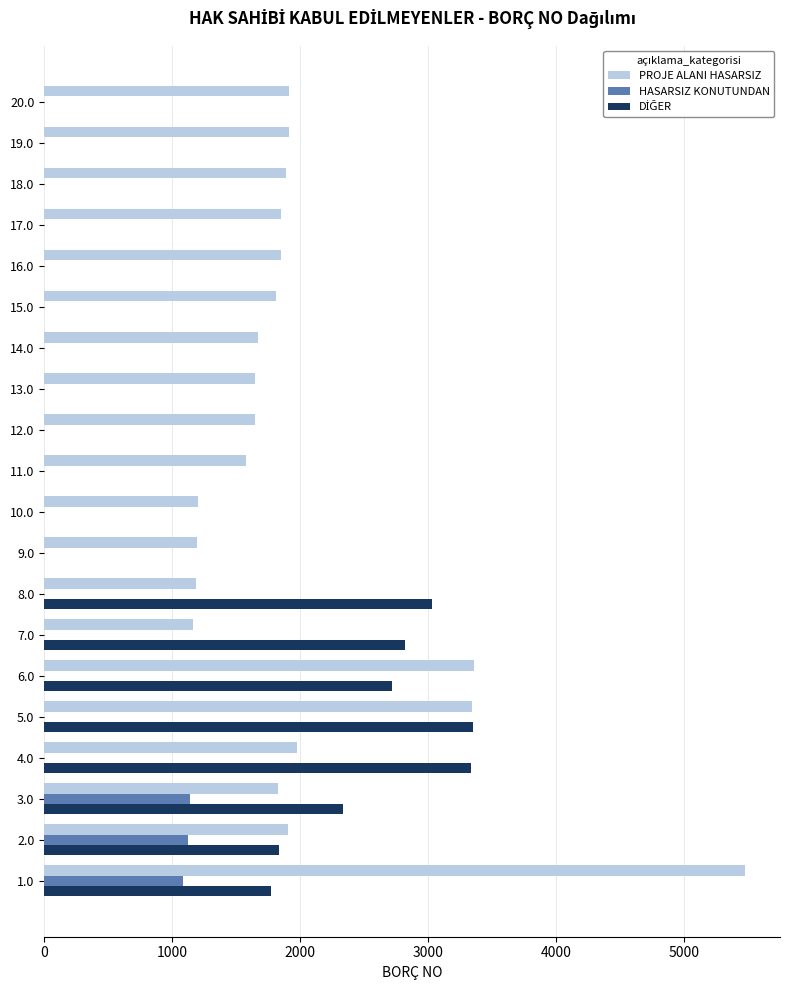

What is the maximum value for HASARSIZ KONUTUNDAN?

1141